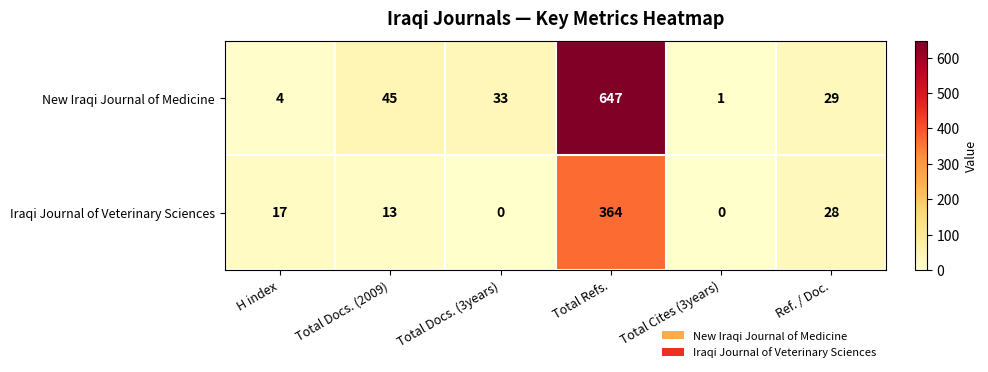

Reading left to right, what are all the values shown in this chart?

New Iraqi Journal of Medicine: 4	45	33	647	1	29
Iraqi Journal of Veterinary Sciences: 17	13	0	364	0	28